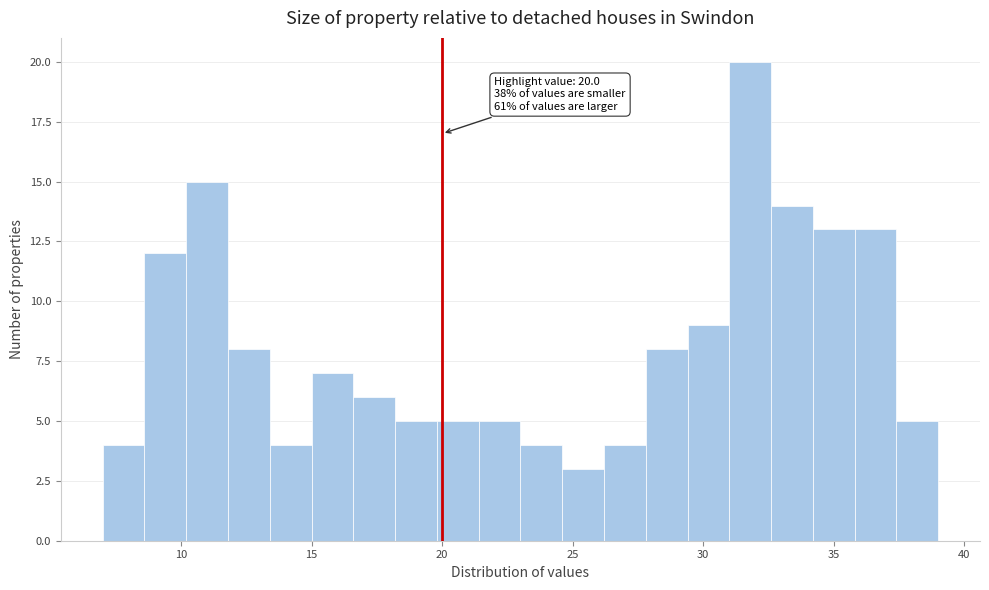

Read against the x-axis, roughly where is the centre of the tallest bar?

32.0